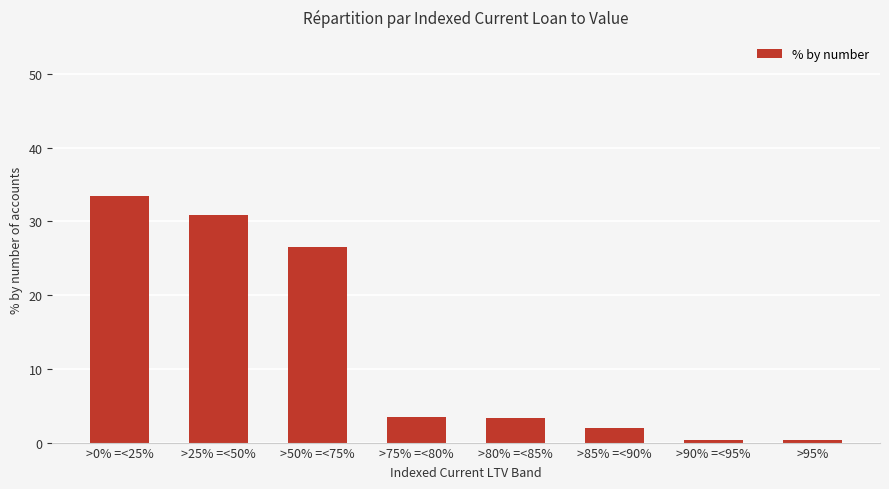

What is the minimum value shown in the chart?

0.3